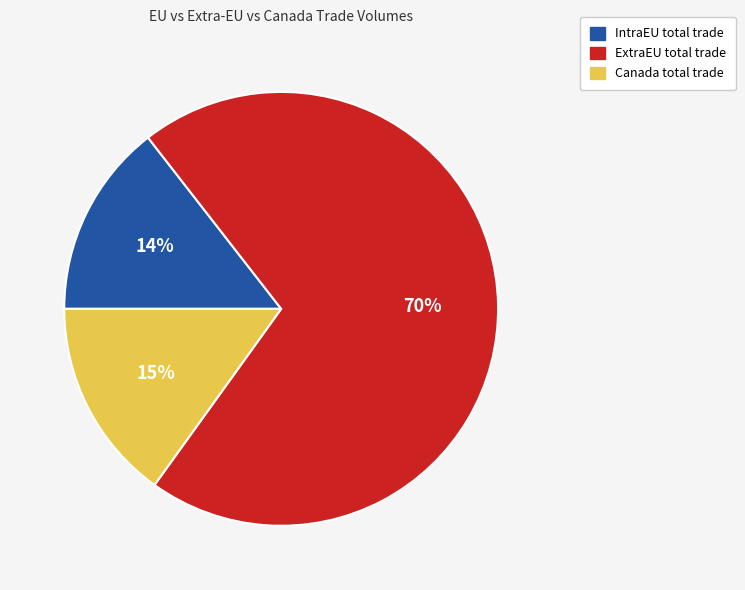

Between Canada and ExtraEU, which is larger?

ExtraEU